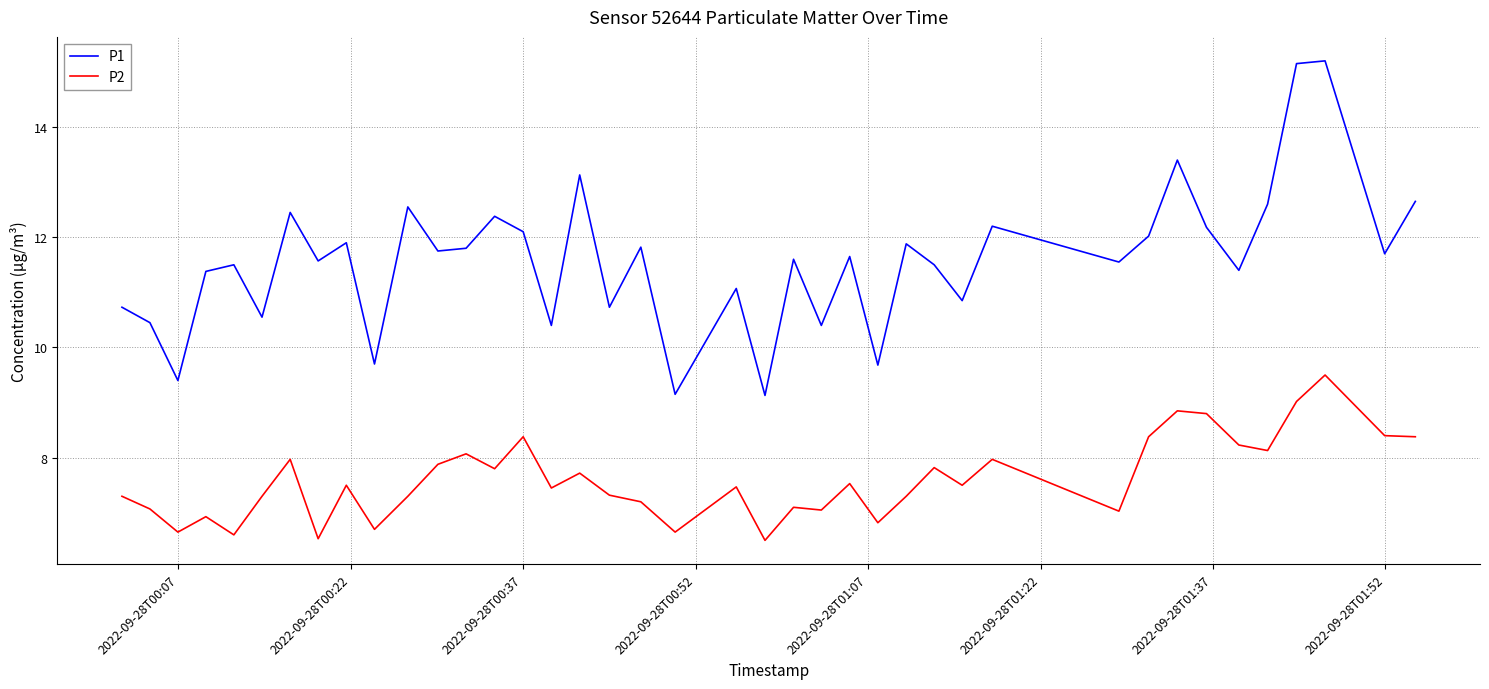

How many interior local peaks does the P1 series have?

14